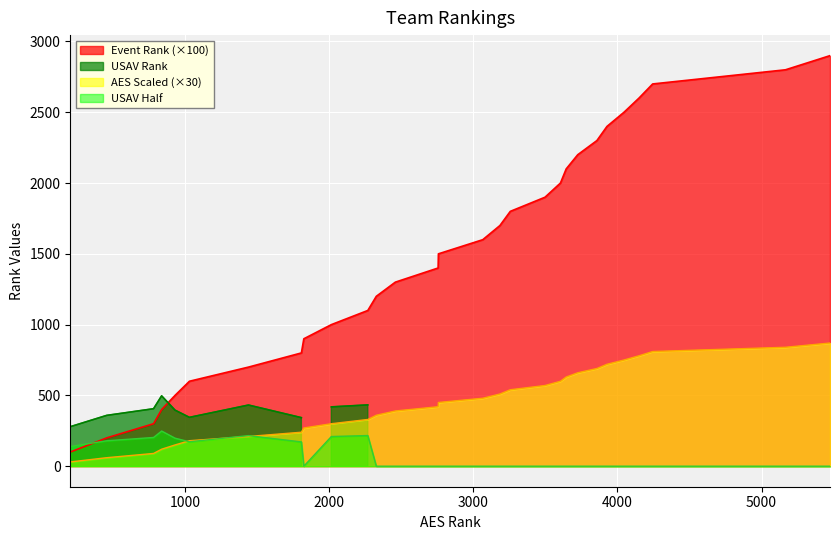

At which category does USAV Rank reach its first local peak?

4